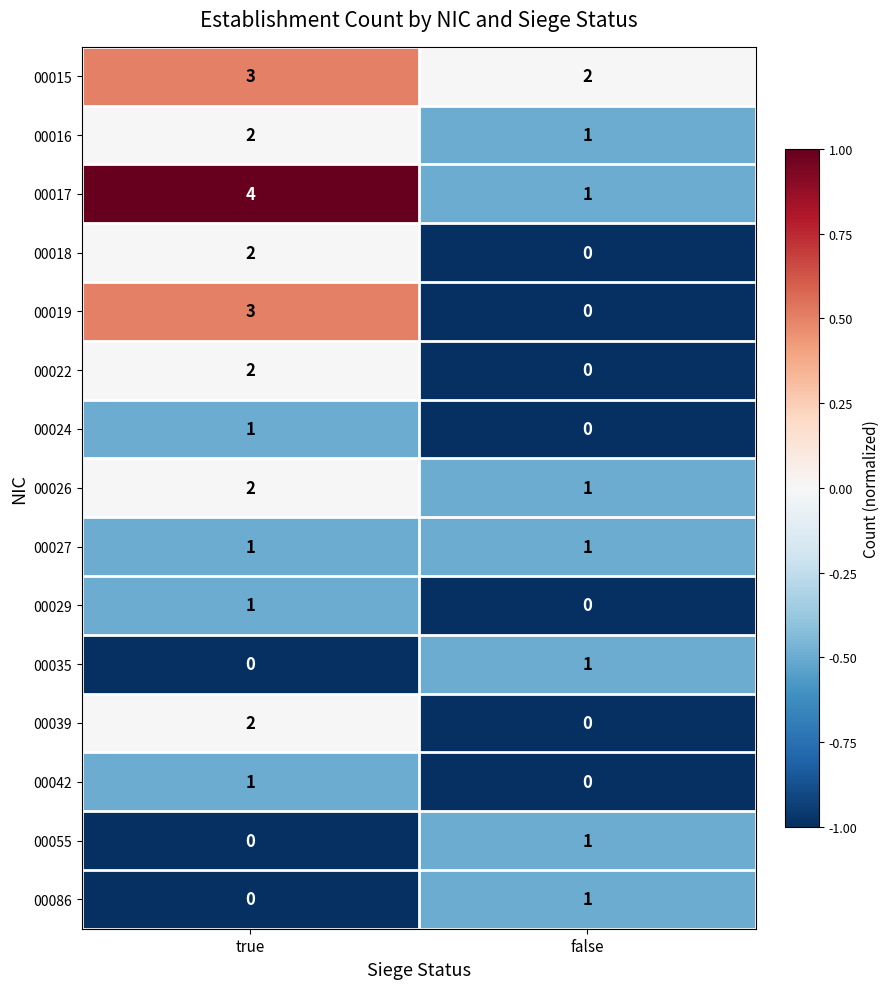

What is the total value across all series at false?

9